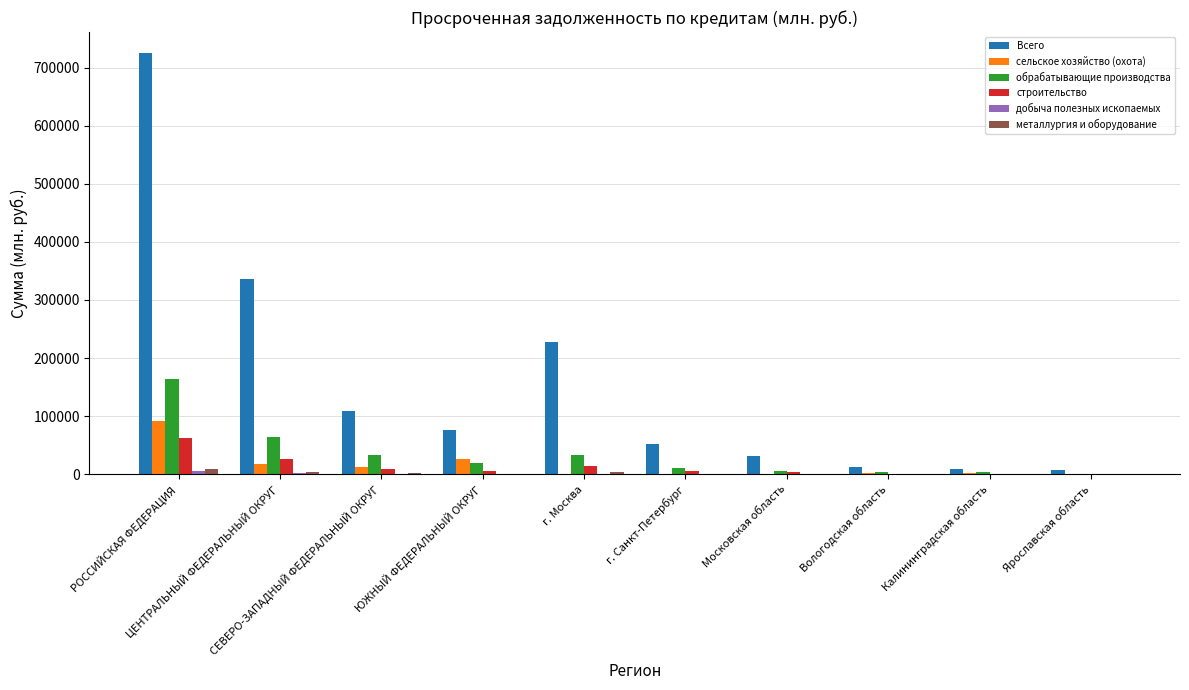

What is the sum of all строительство values?

132060